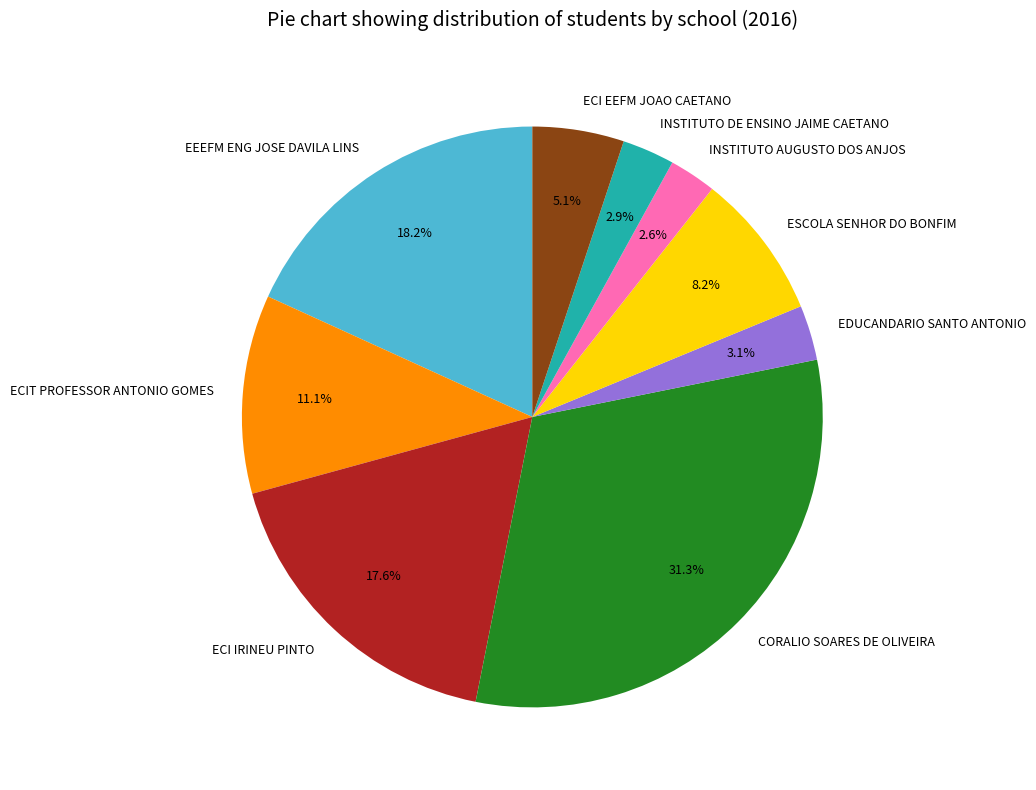

To the nearest percent, what is the difference between the largest and smallest slice percentages?

29%